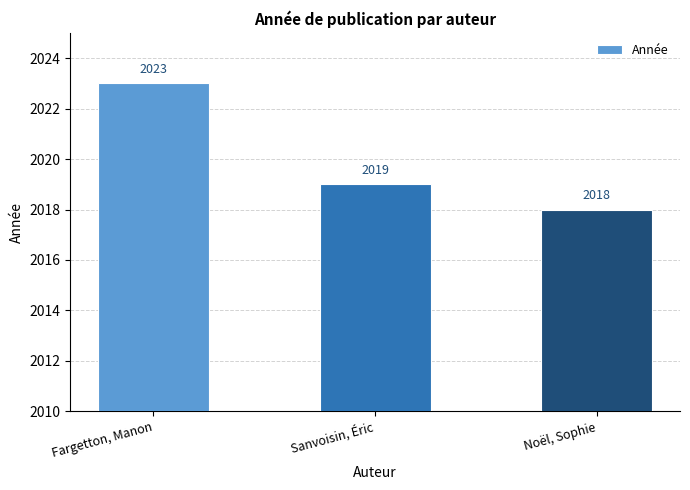

What is the label of the 1st bar from the right?

Noël, Sophie